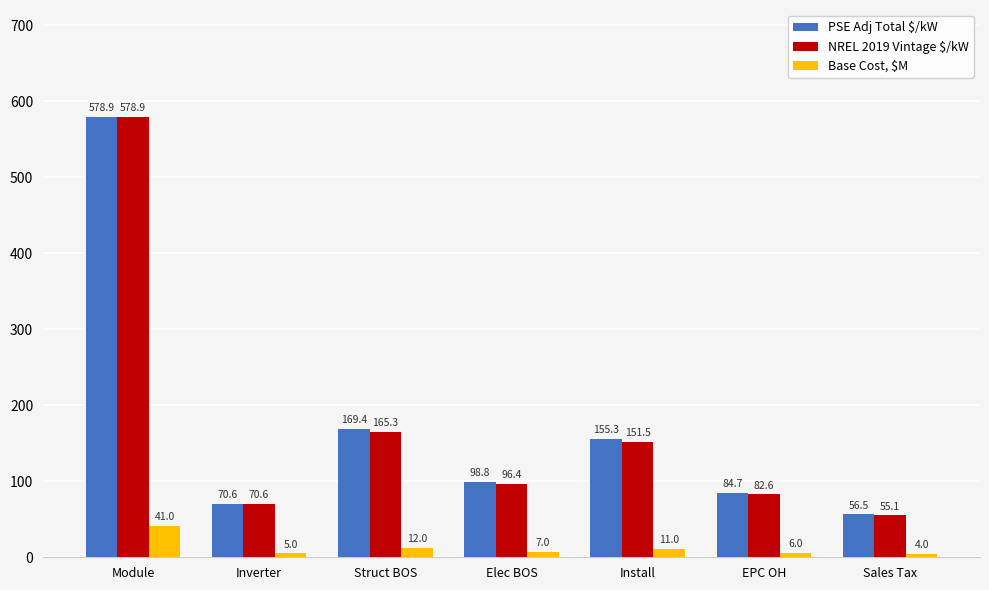

Which series has the largest range (max minus min)?

NREL 2019 Vintage $/kW